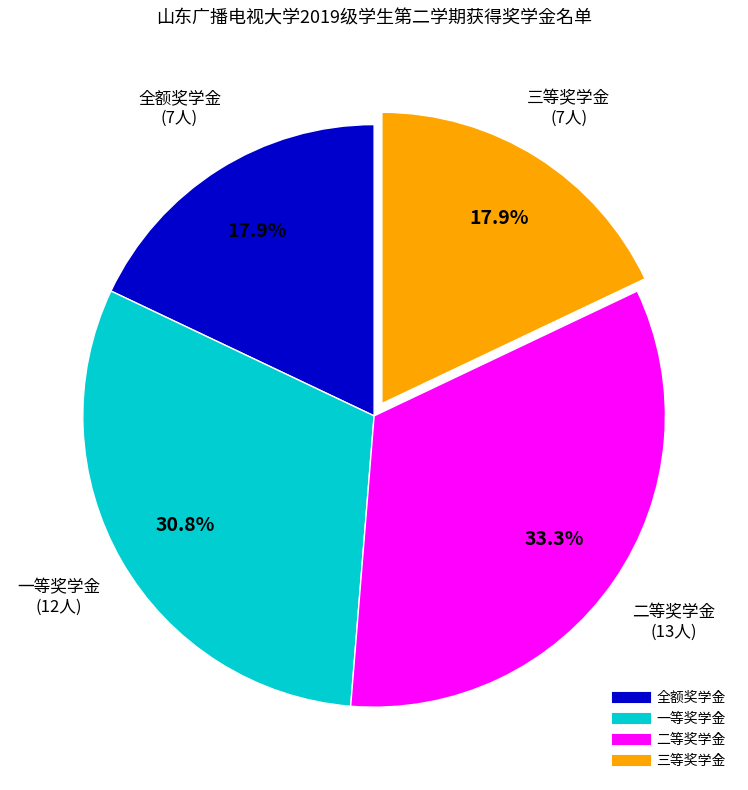

Between 一等奖学金 and 三等奖学金, which is larger?

一等奖学金